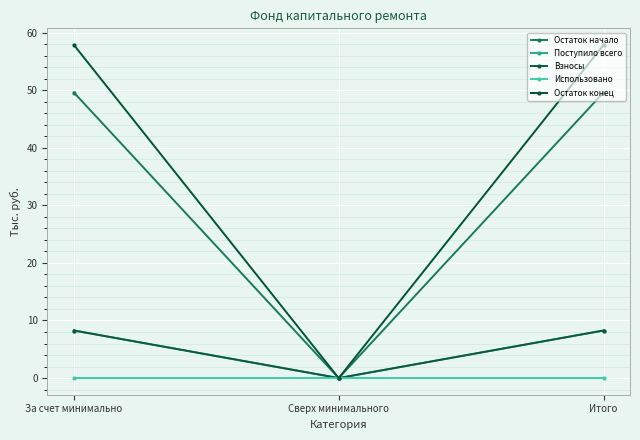

What is the total value across all series at Итого?

124.0